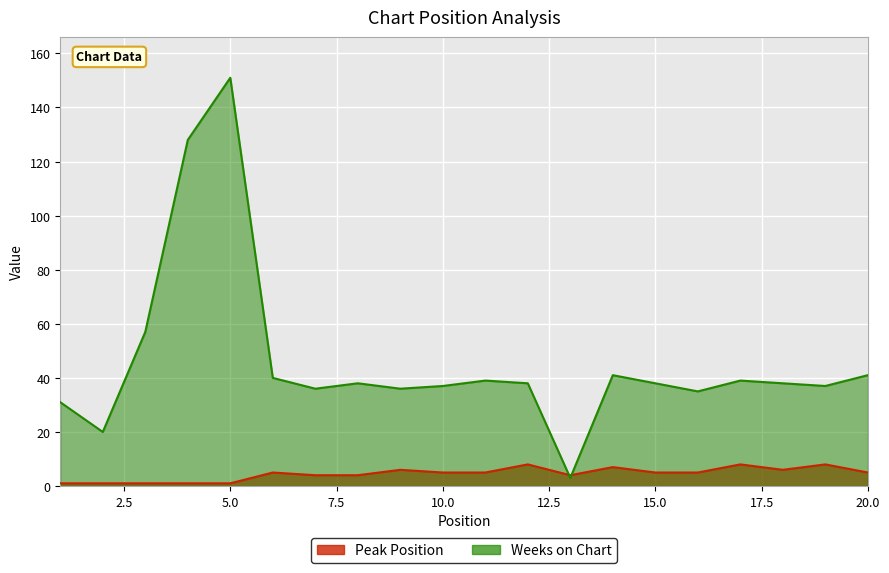

At which label does Weeks on Chart reach its peak?

5